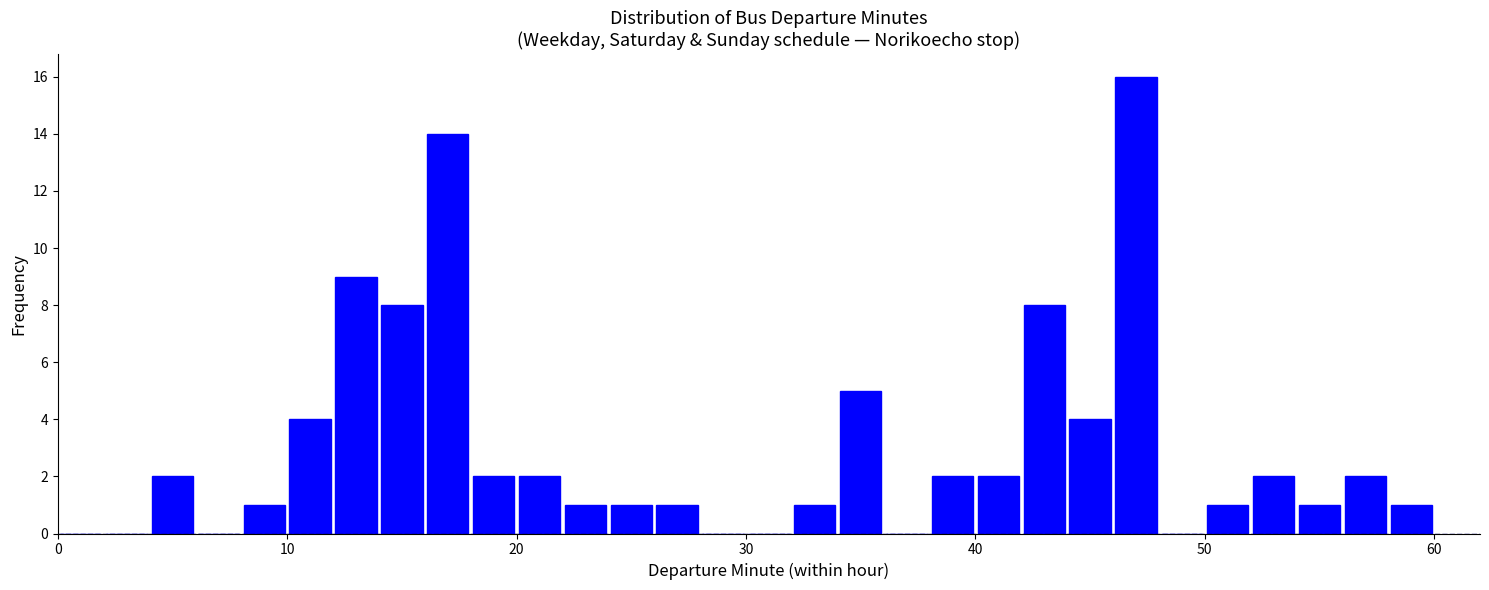

Around what value on the x-axis is the tallest bar? Give the approximate position of its centre, as read against the axis.

47